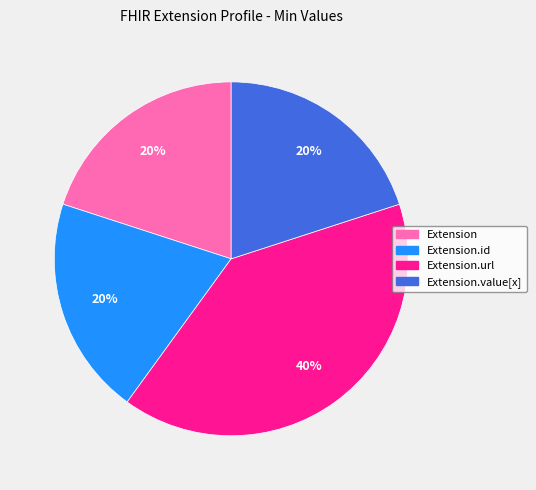

Is there a majority slice in this chart?

No